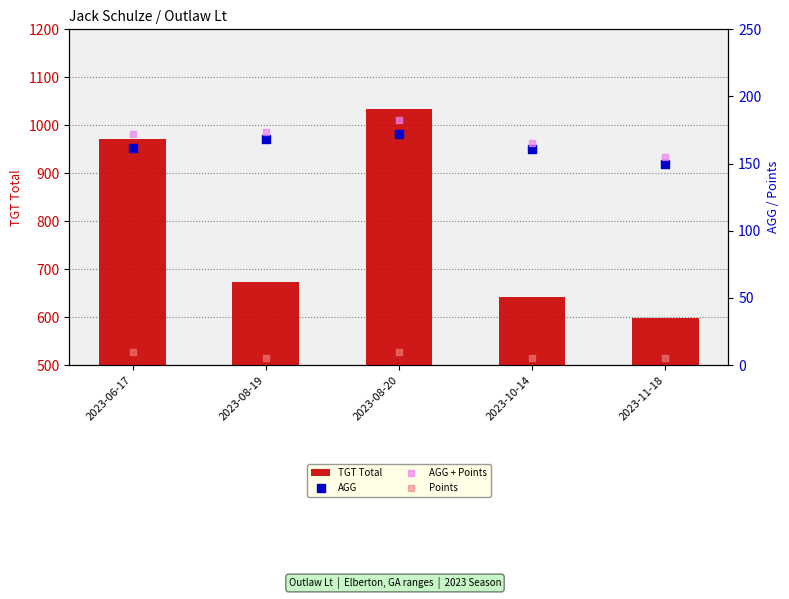

Is the value of Points at 2023-06-17 greater than the value of AGG + Points at 2023-11-18?

No